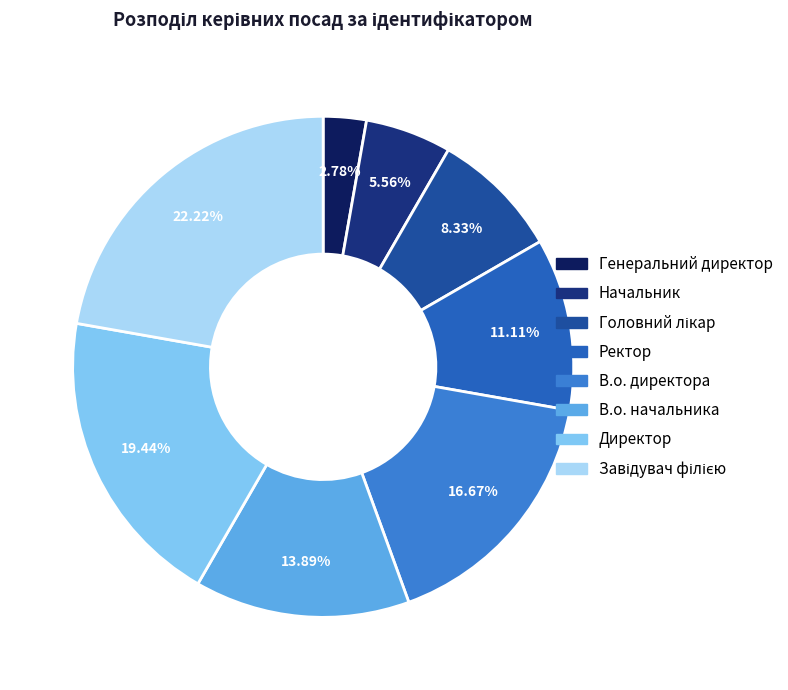

The Директор slice represents 5% of the pie. True or false?

False